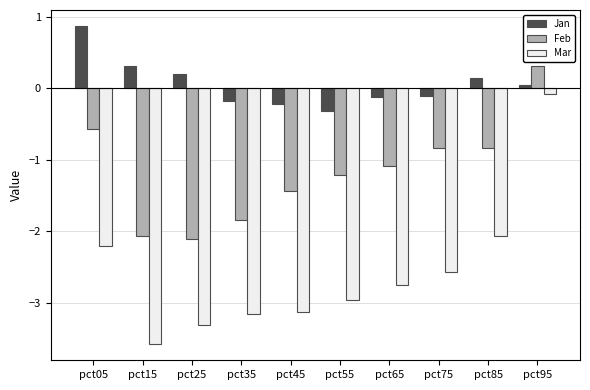

What is the sum of the Mar values at pct45 and pct55?

-6.1